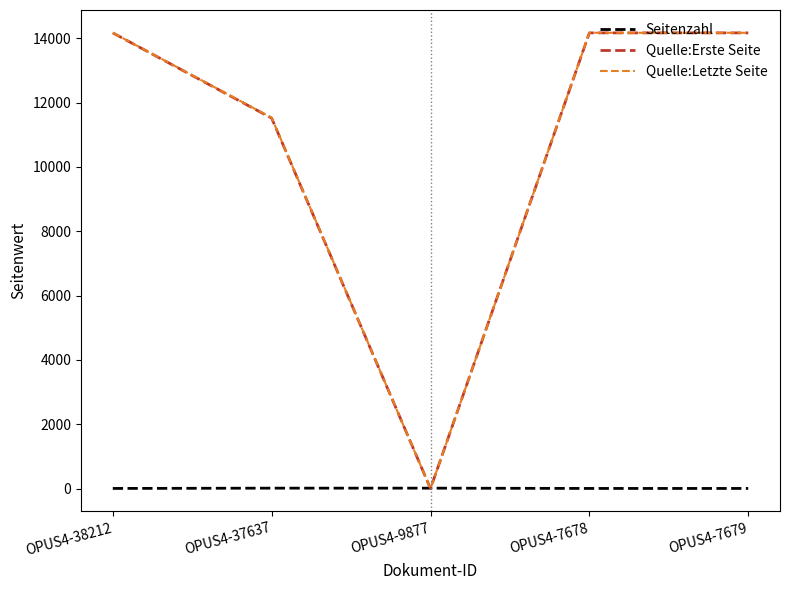

Which series changed the most between OPUS4-38212 and OPUS4-37637?

Quelle:Erste Seite